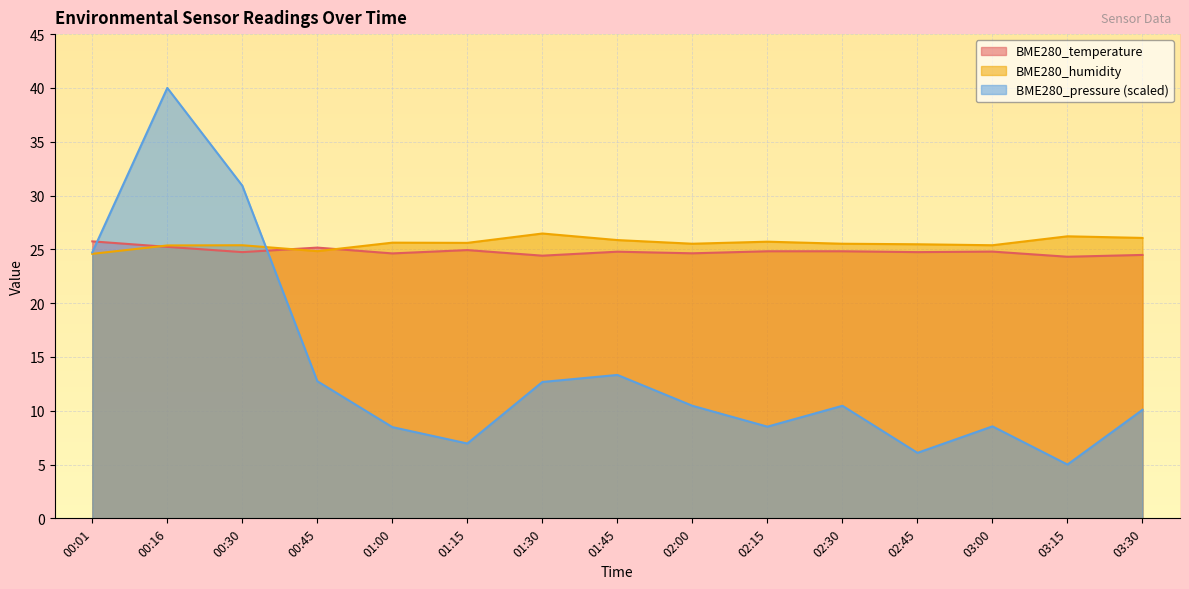

What is the value of the BME280_pressure point at the 9th from the left?

10.5